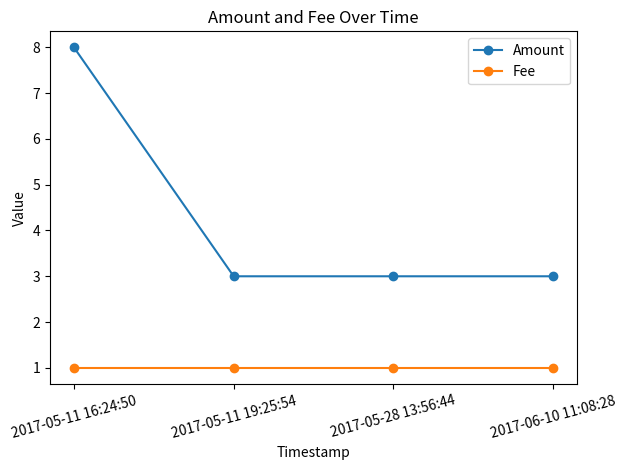

True or false: Fee and Amount cross at least once.

False